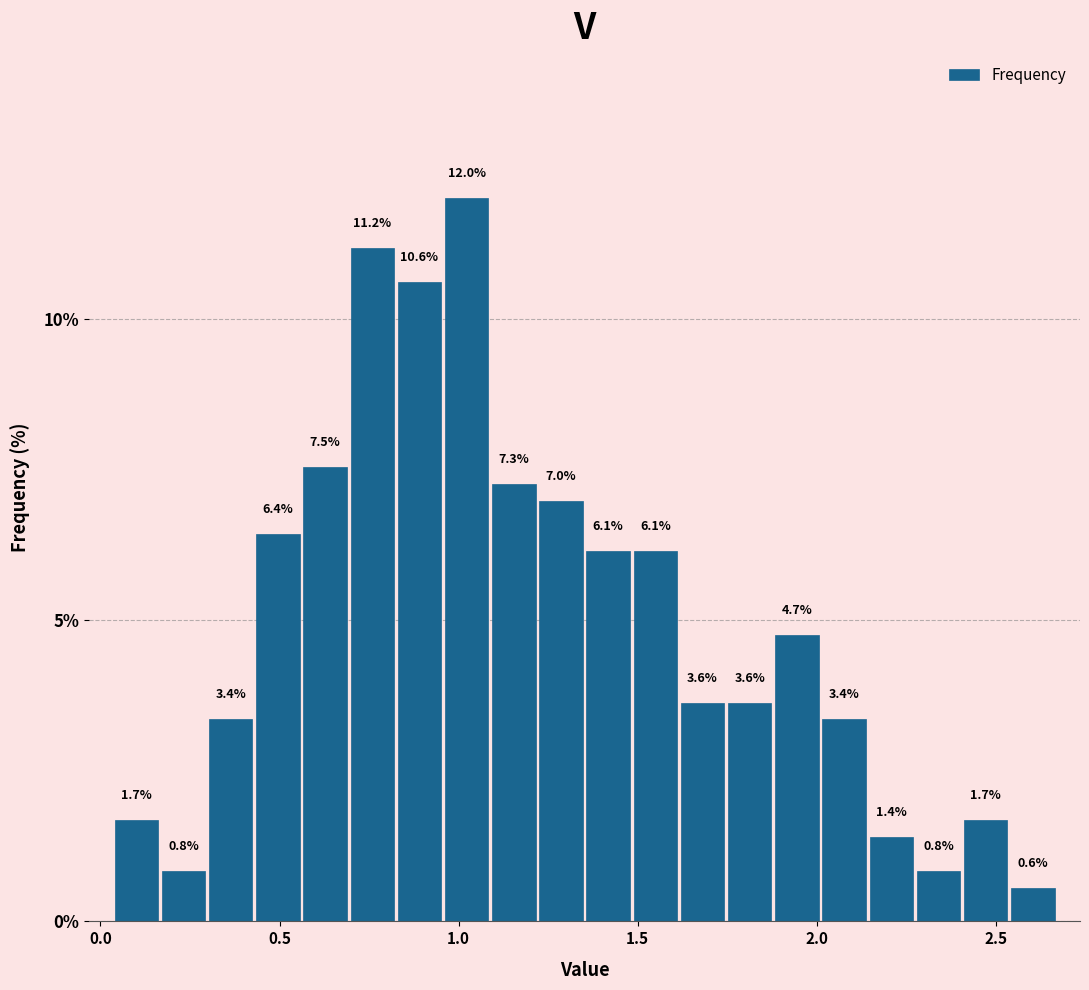

Read against the x-axis, roughly where is the centre of the tallest bar?

1.00